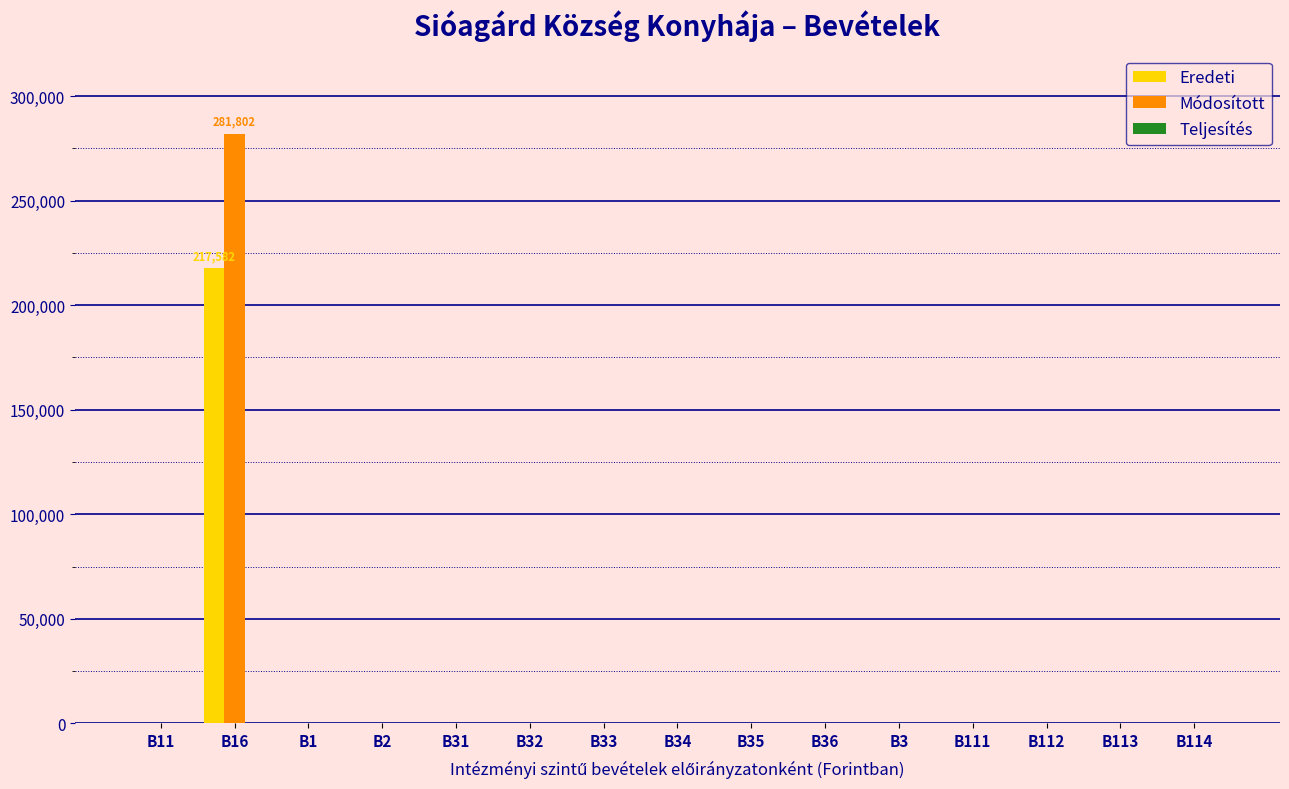

What is the sum of all Módosított values?

281802